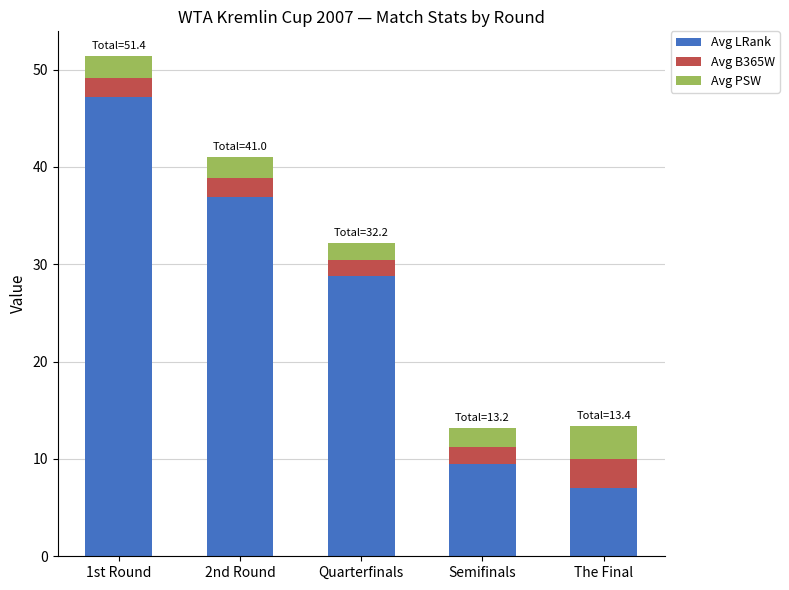

How many series are shown in this chart?

3